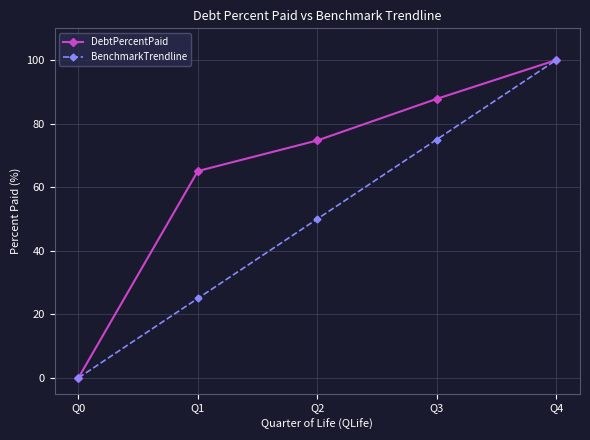

What is the difference between the highest and lowest values at Q2?

24.7